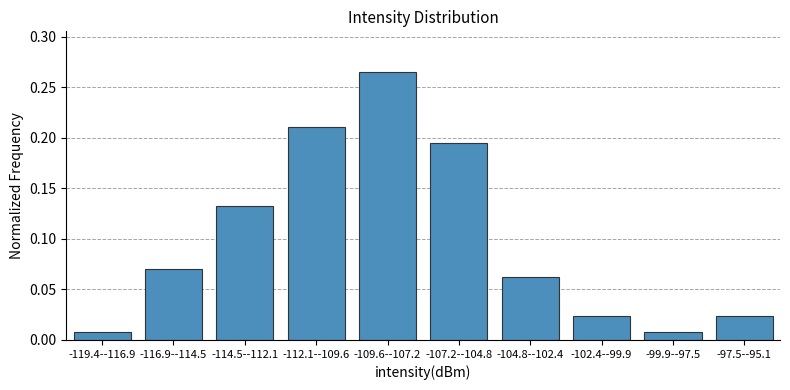

Is it true that the value at -116.9--114.5 is 0.0?

False